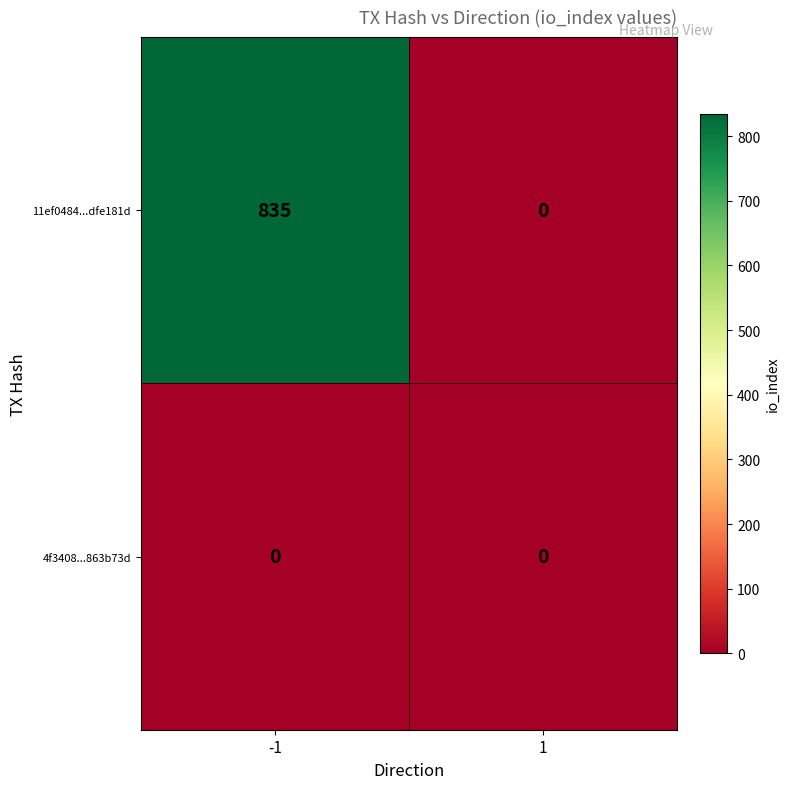

Reading right to left, extract all data points from this chart.

11ef0484...dfe181d: 0	835
4f3408...863b73d: 0	0